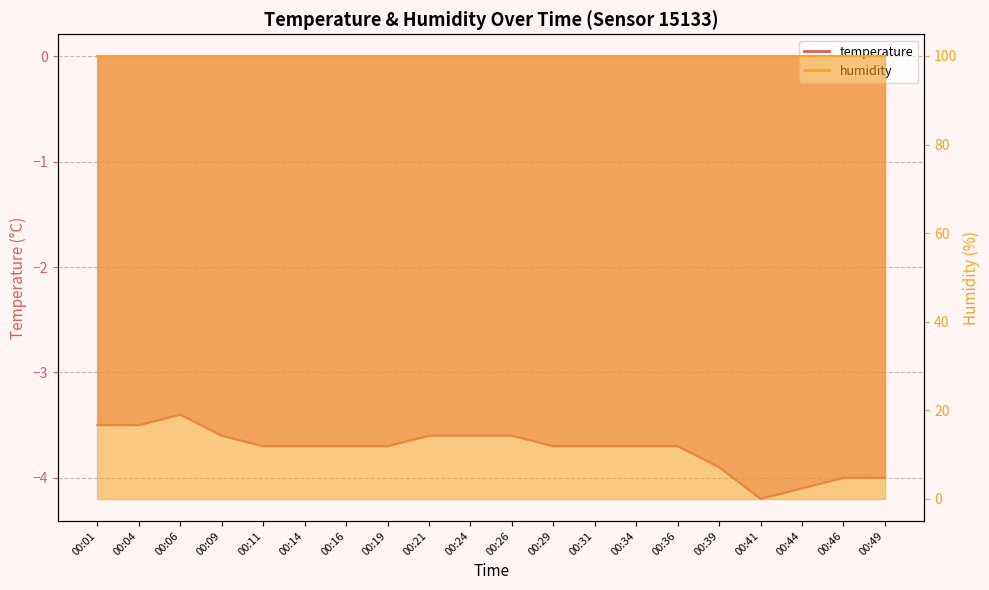

List the labels in order of value, largest first.

00:06, 00:01, 00:04, 00:09, 00:21, 00:24, 00:26, 00:11, 00:14, 00:16, 00:19, 00:29, 00:31, 00:34, 00:36, 00:39, 00:46, 00:49, 00:44, 00:41